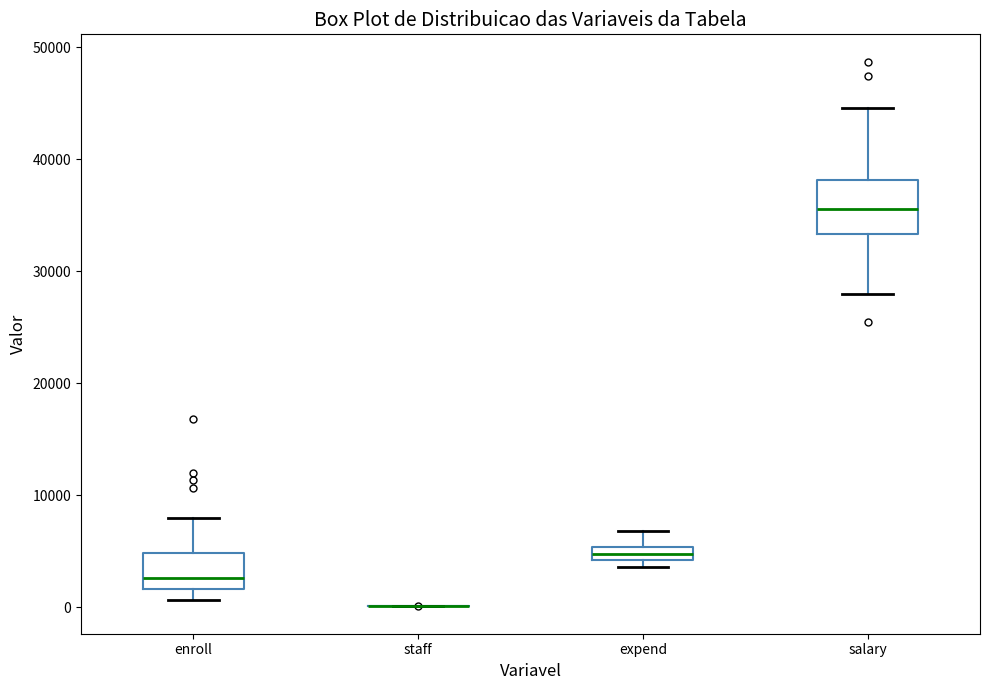

Where does the median line of the box for salary sit on the y-axis? The values are not printed on the chart, so give them approximately, as read against the axis.

36000